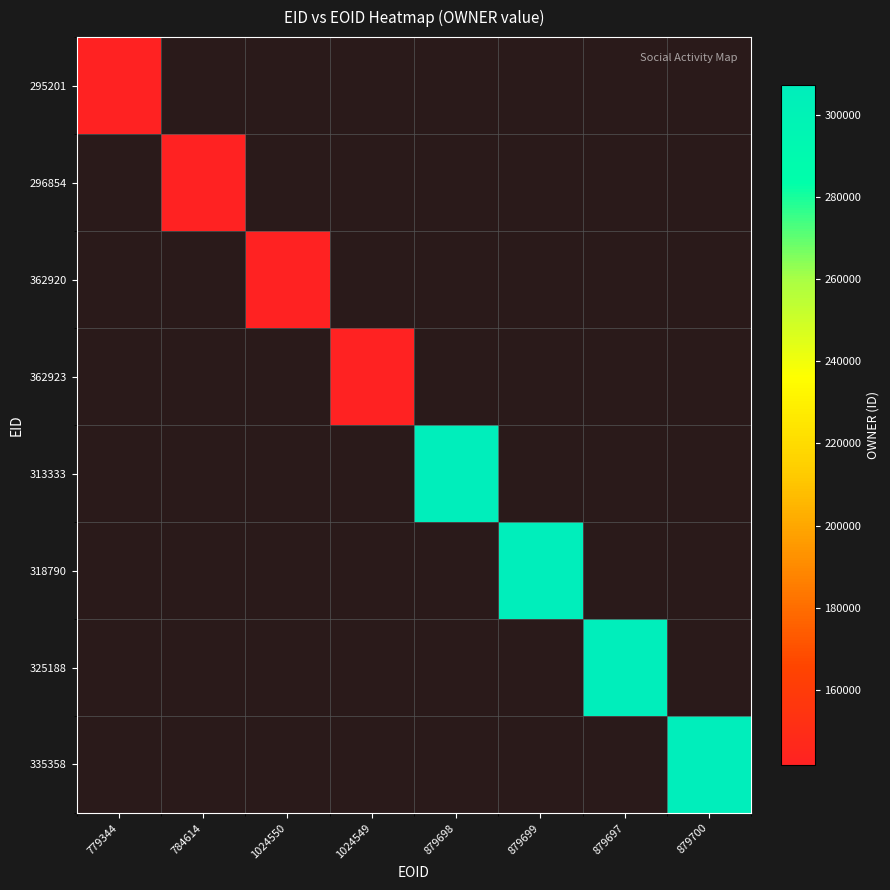

How many values in 362920 are above zero?

1